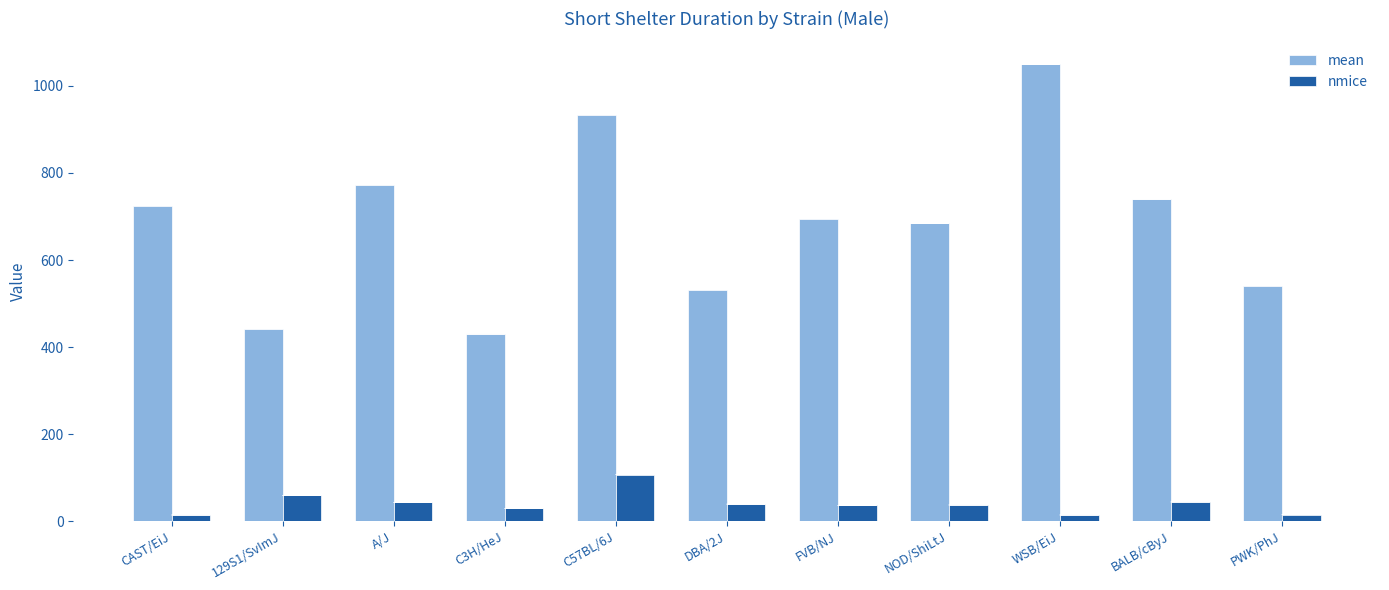

Rank the series by their average value, from lowest to highest.

nmice, mean